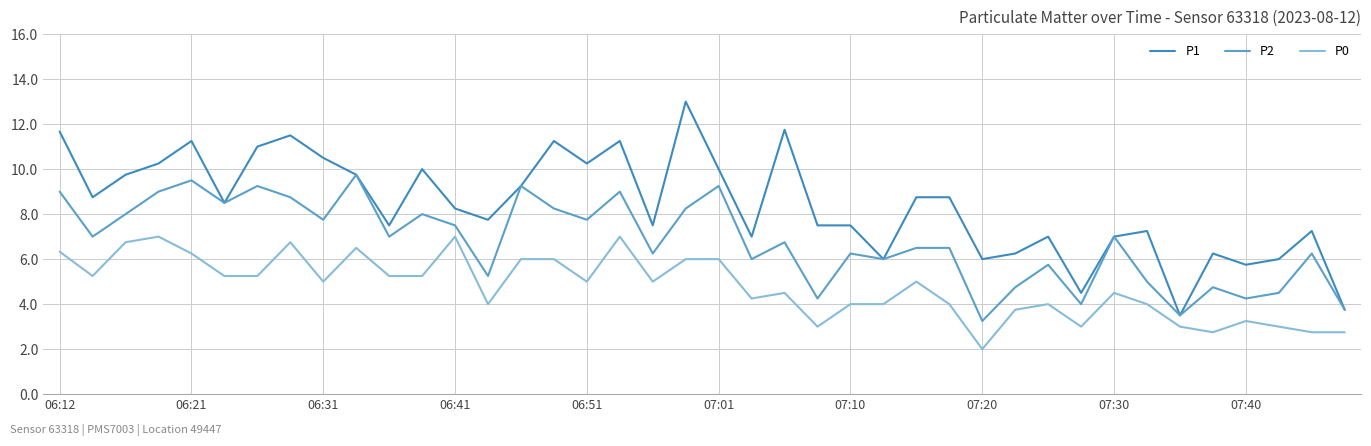

In P1, how many points are higher than both neighbors (excluding endpoints)?

11